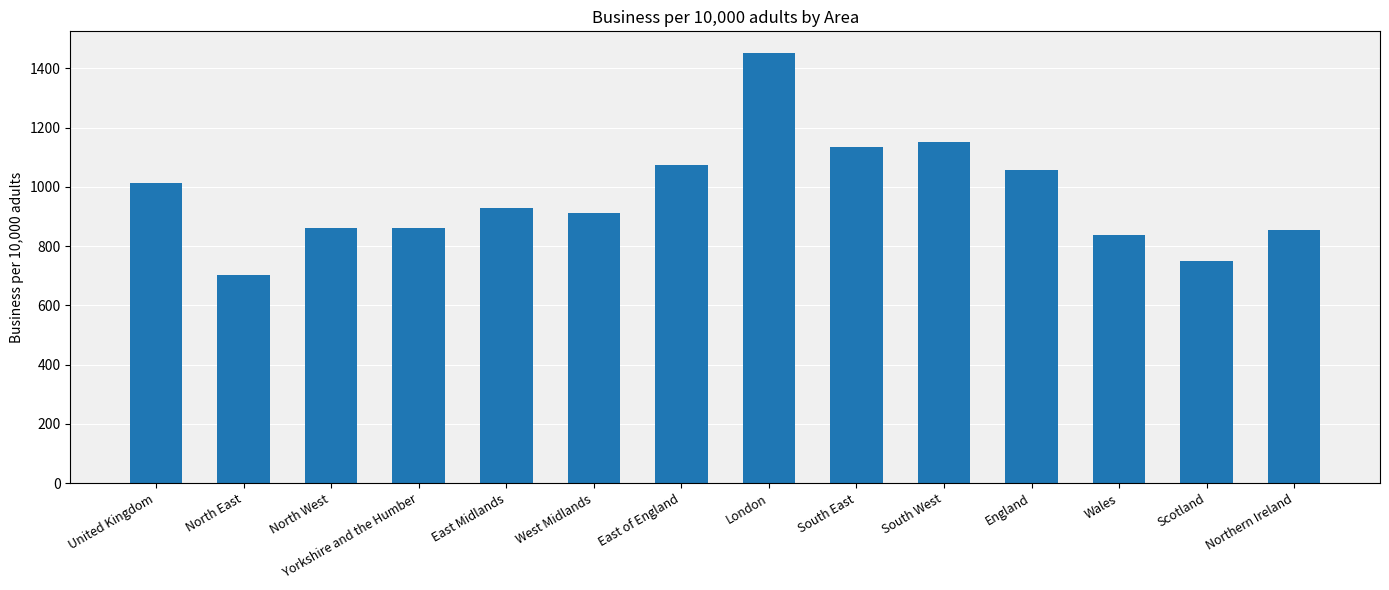

What is the difference between the values at Wales and West Midlands?

74